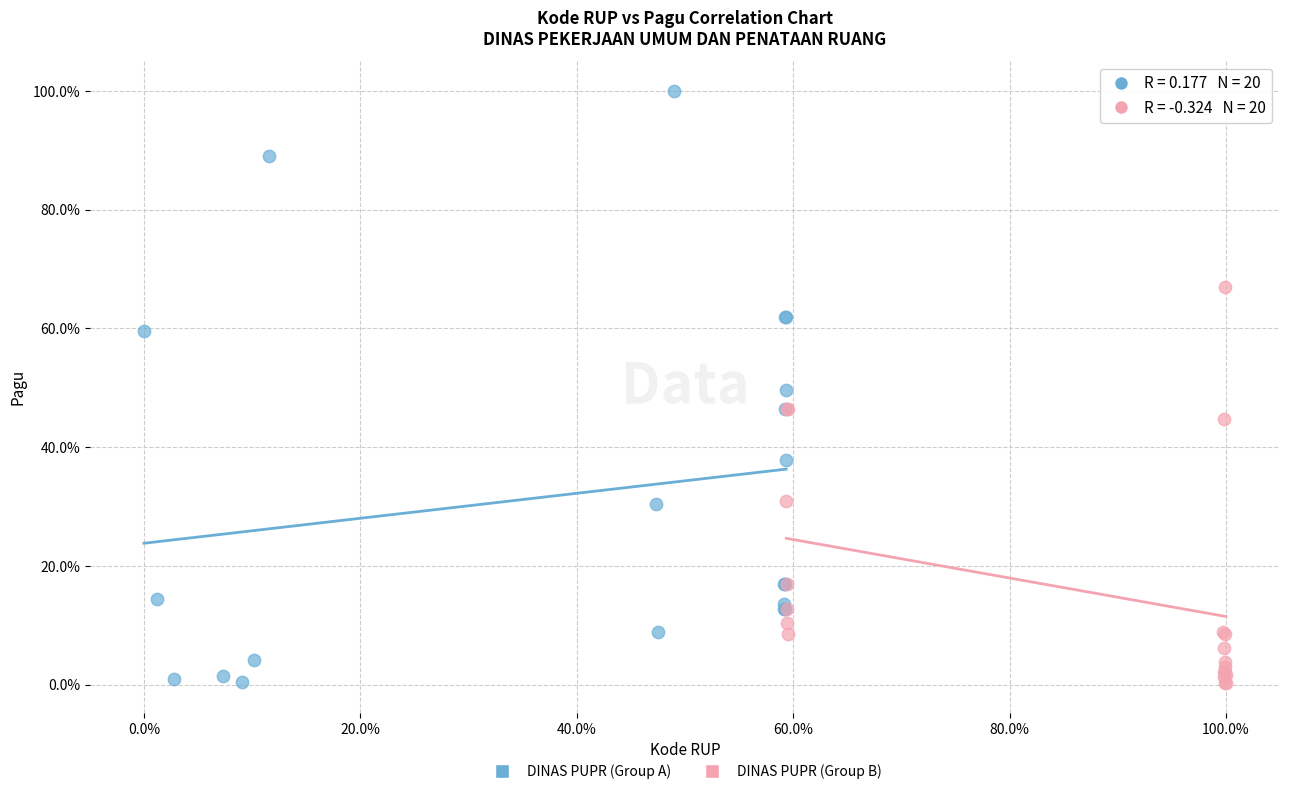

What are all the series names shown in the legend?

DINAS PUPR (Group A), DINAS PUPR (Group B)